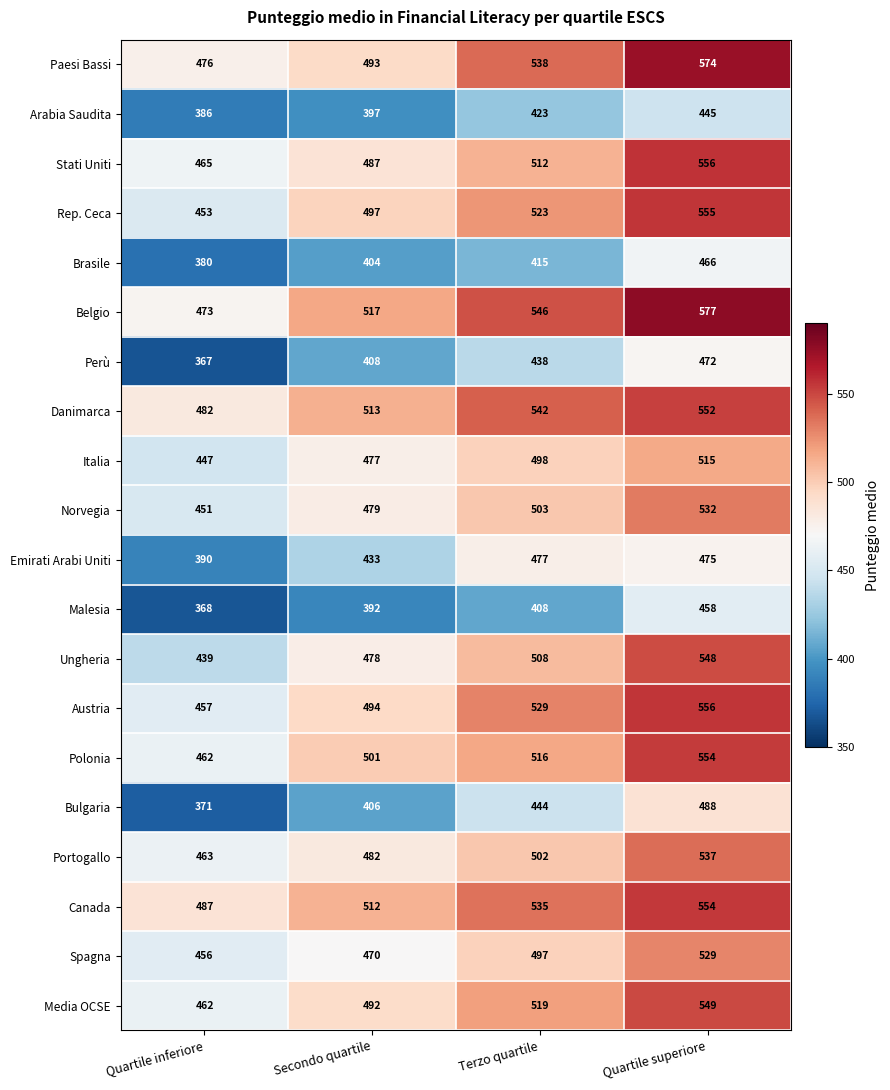

Which series has the largest range (max minus min)?

Bulgaria